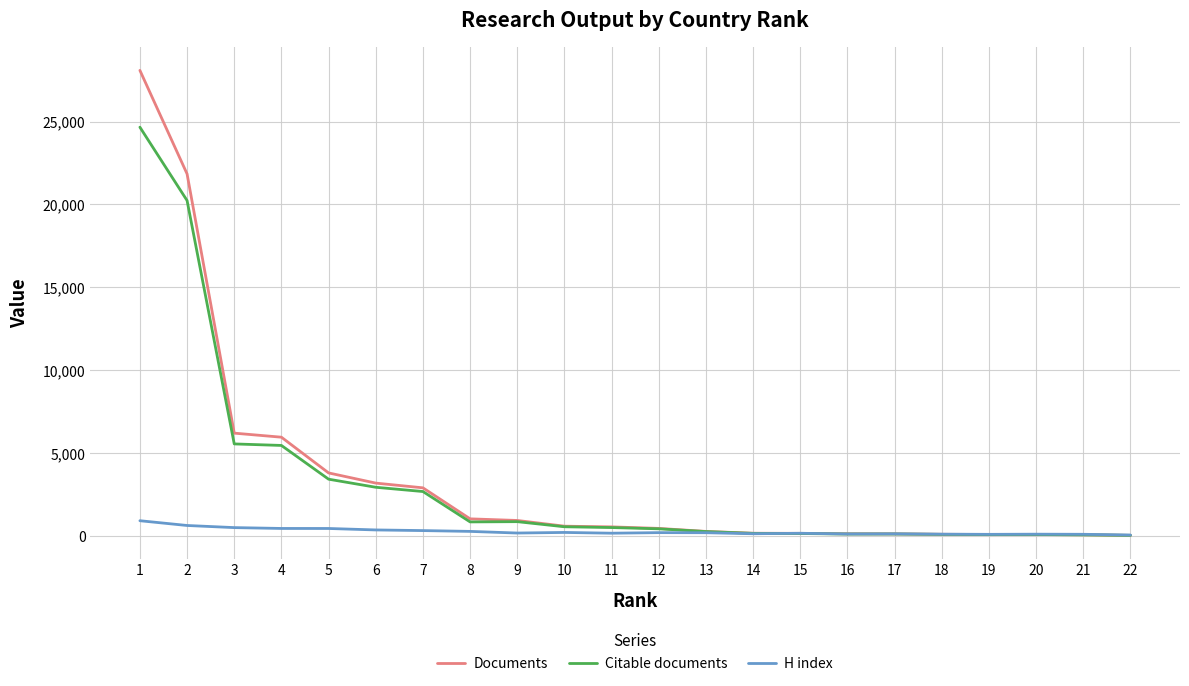

What is the greatest value displayed?

28091